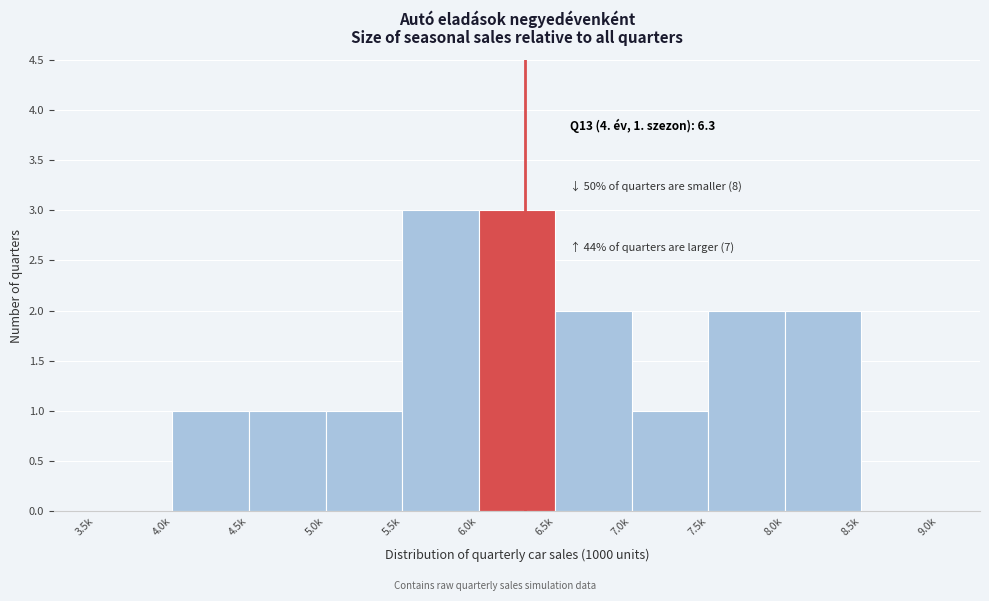

Reading left to right, what are all the values shown in this chart?

3.5k=0	4.0k=1	4.5k=1	5.0k=1	5.5k=3	6.0k=3	6.5k=2	7.0k=1	7.5k=2	8.0k=2	8.5k=0